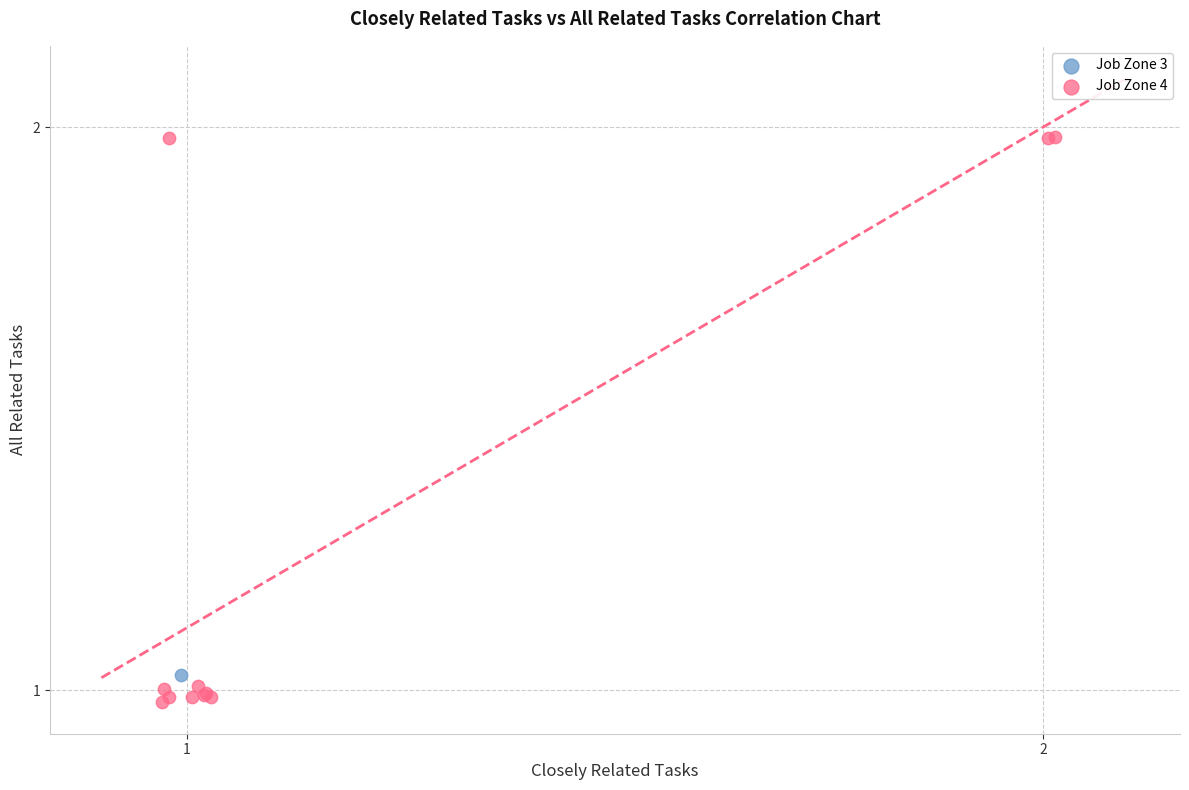

What are all the series names shown in the legend?

Job Zone 3, Job Zone 4